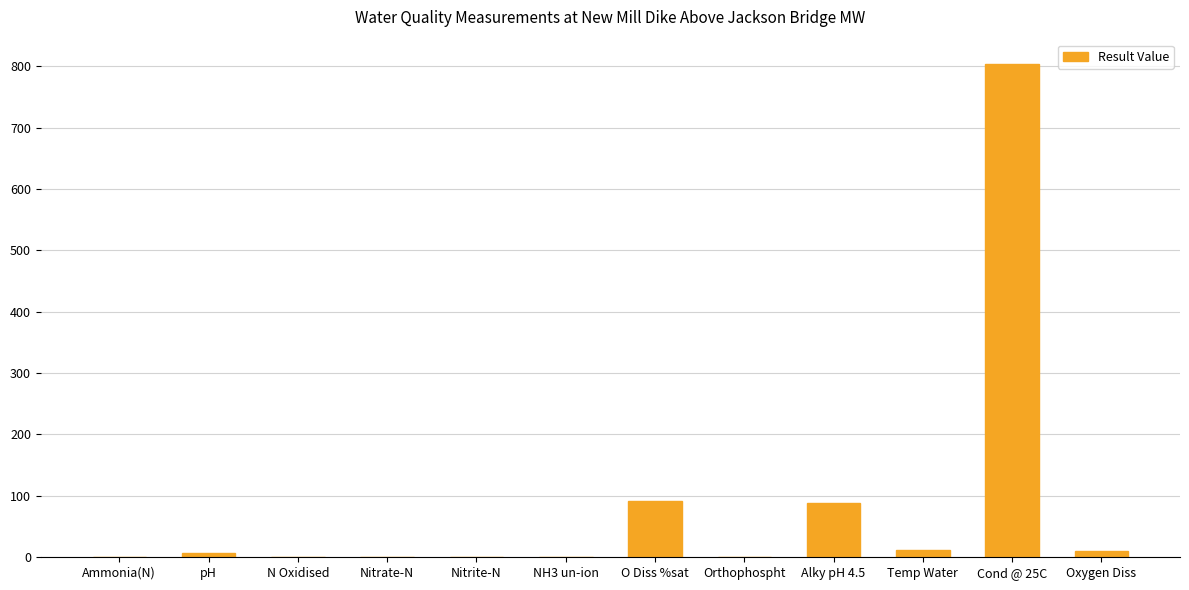

The value at O Diss %sat is 92.2. True or false?

True